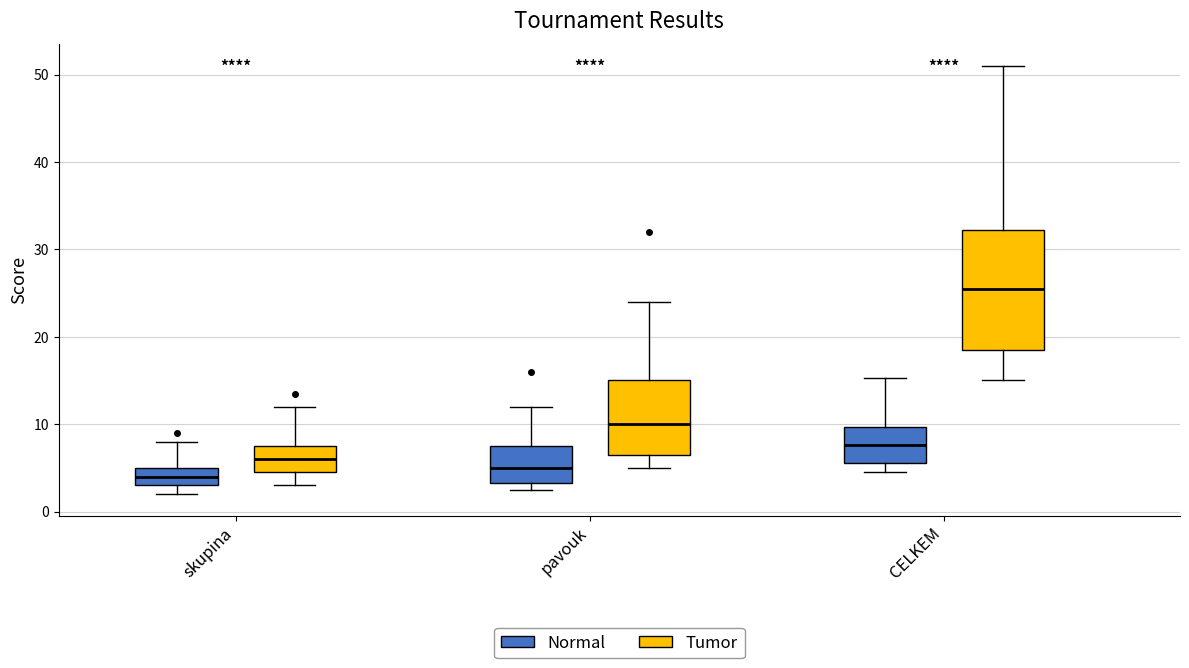

Where does the upper whisker of the box for pavouk (Normal) end on the y-axis? The values are not printed on the chart, so give them approximately, as read against the axis.

12